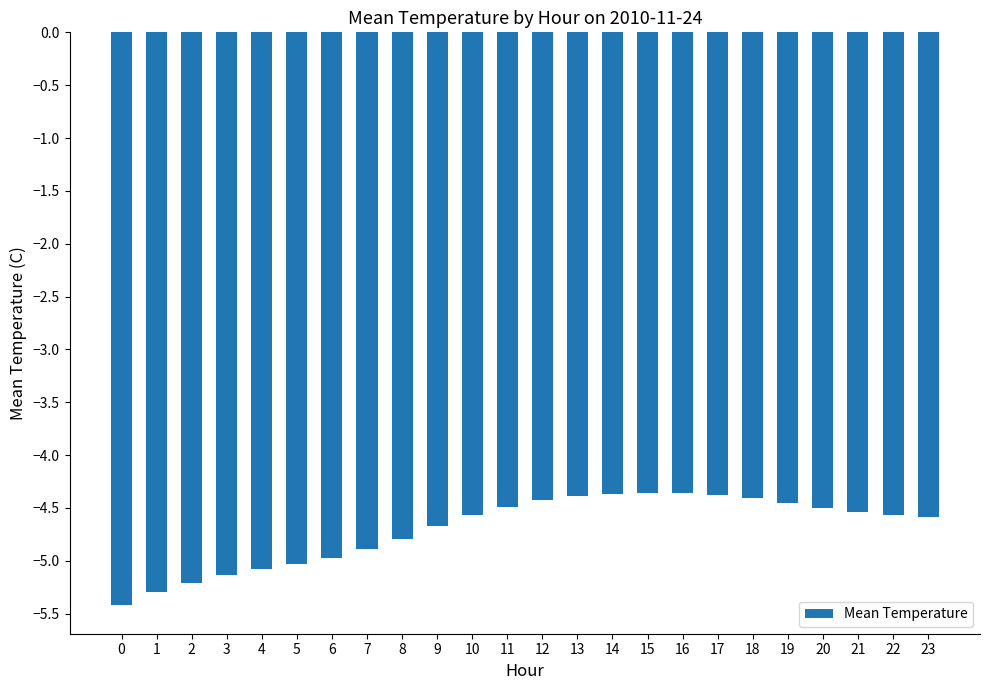

The value at 15 is -4.4. True or false?

True